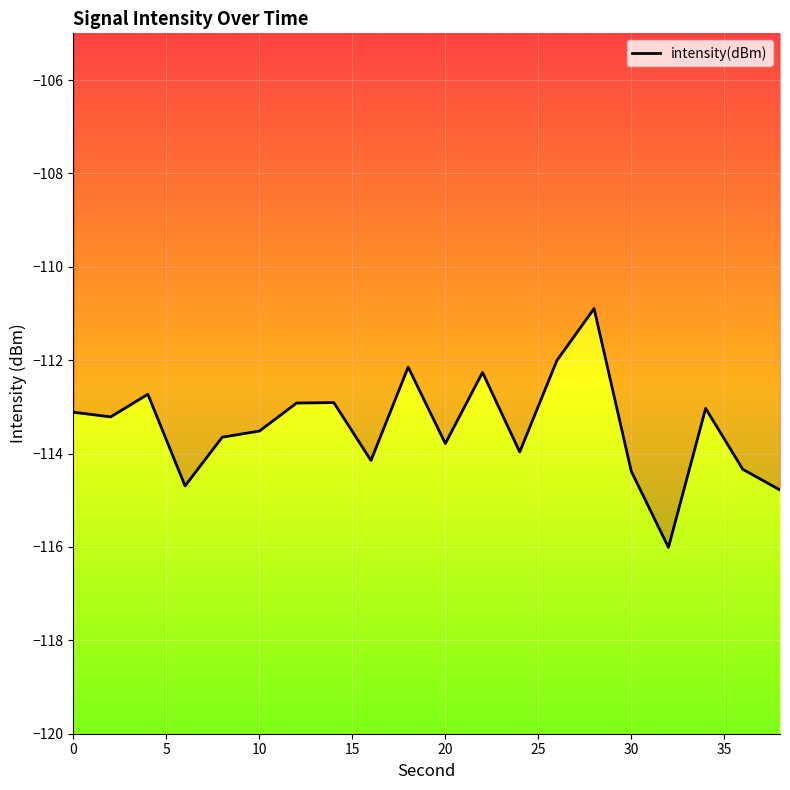

What is the sum of all values?

-2268.5